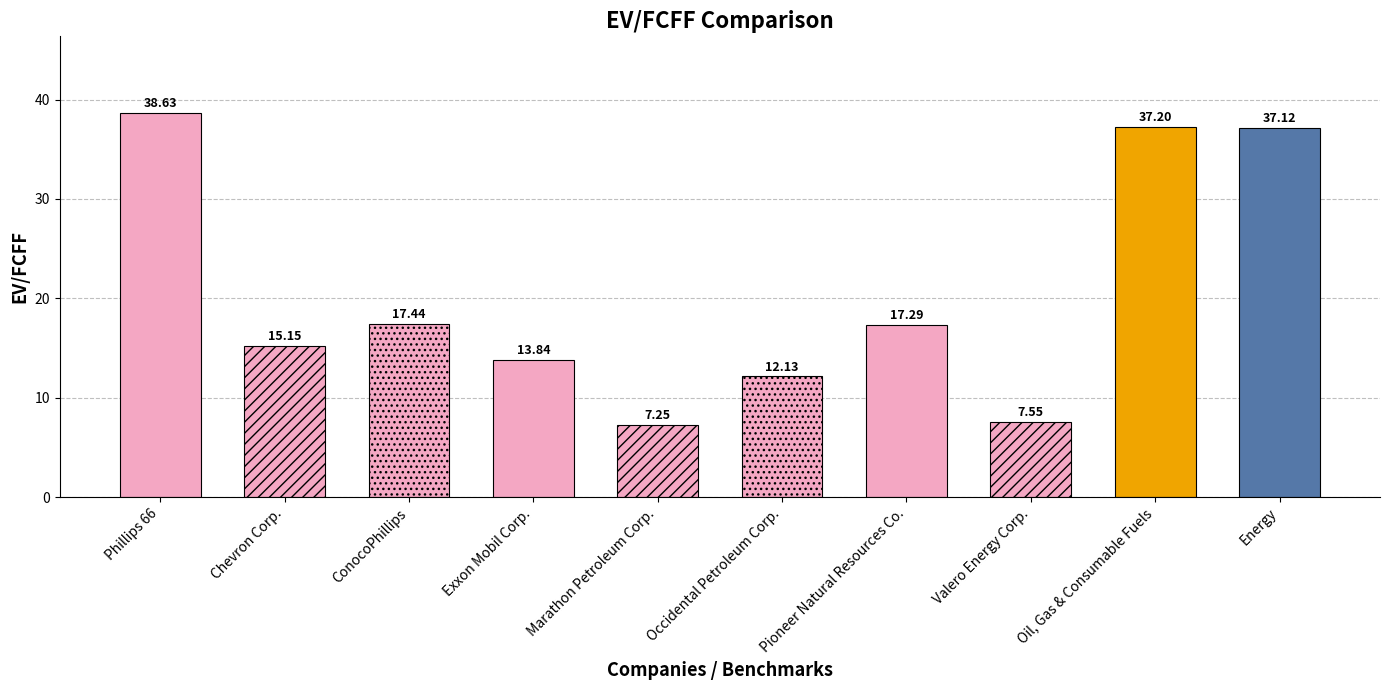

At which label is the value closest to 22?

ConocoPhillips